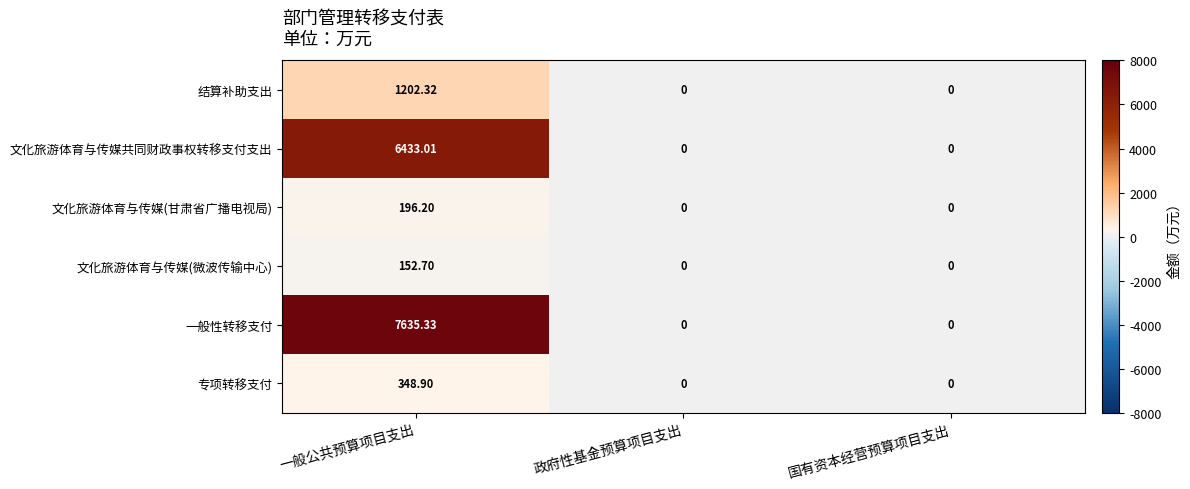

Rank the series by their maximum value, from highest to lowest.

一般性转移支付, 文化旅游体育与传媒共同财政事权转移支付支出, 结算补助支出, 专项转移支付, 文化旅游体育与传媒(甘肃省广播电视局), 文化旅游体育与传媒(微波传输中心)